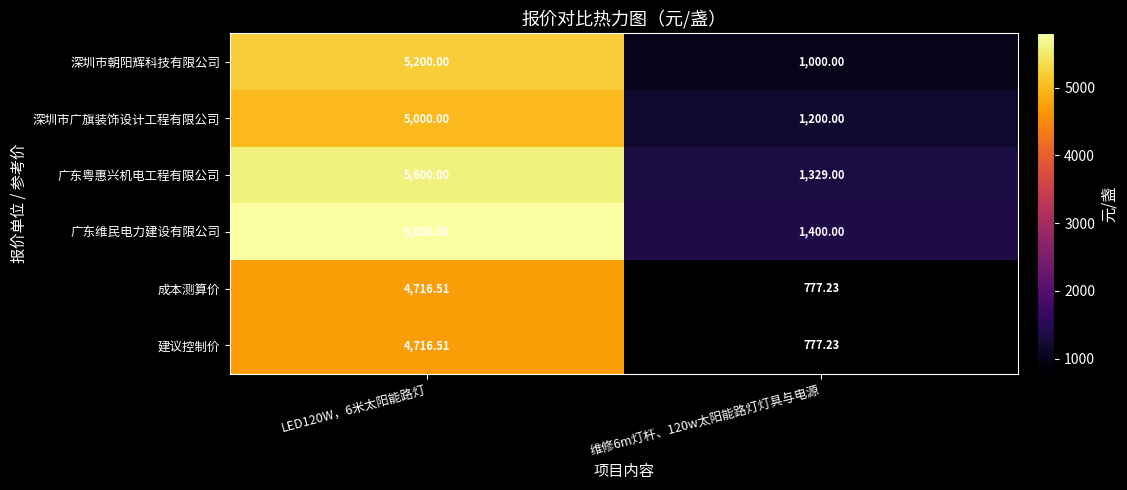

Which label corresponds to the smallest value in the chart?

维修6m灯杆、120w太阳能路灯灯具与电源